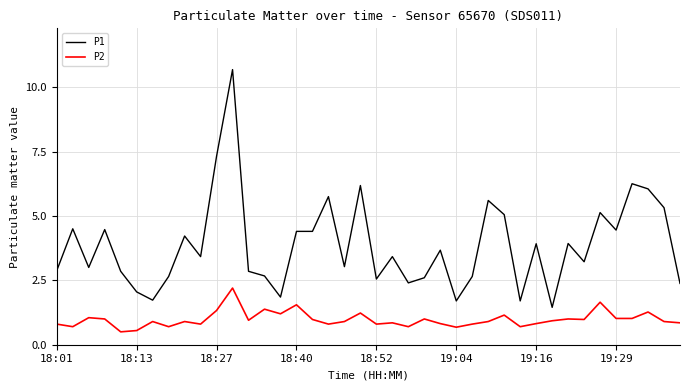

How many lines are shown in the chart?

2